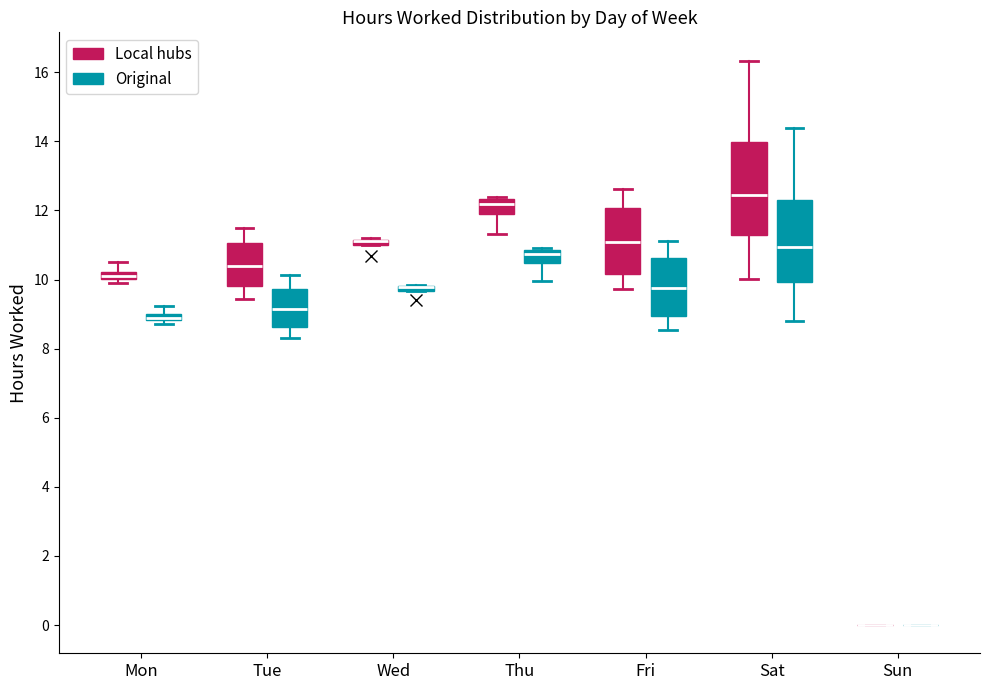

Where does the lower whisker of the box for Tue (Local hubs) end on the y-axis? The values are not printed on the chart, so give them approximately, as read against the axis.

9.4